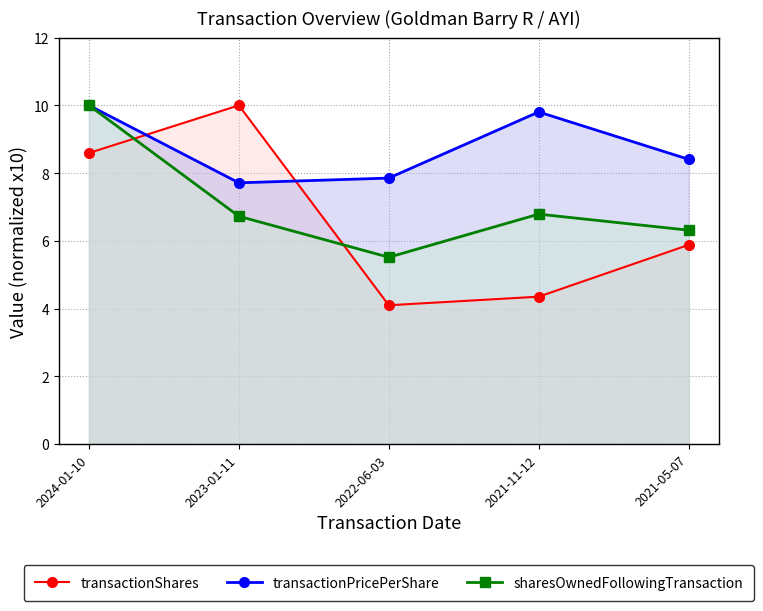

True or false: transactionShares has a value of 4.1 at 2022-06-03.

True